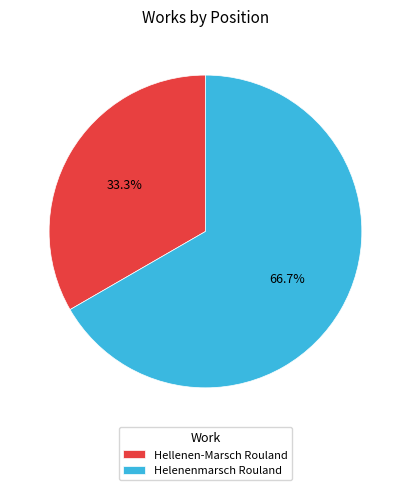

What percentage is the Hellenen-Marsch Rouland slice, to the nearest percent?

33%